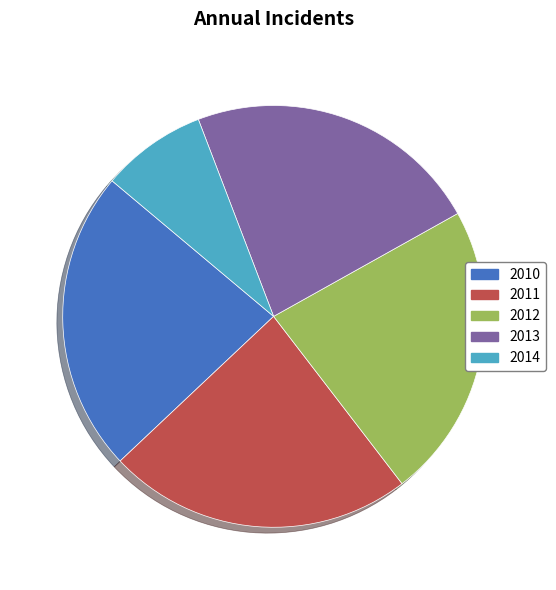

Which has a higher value, 2014 or 2011?

2011